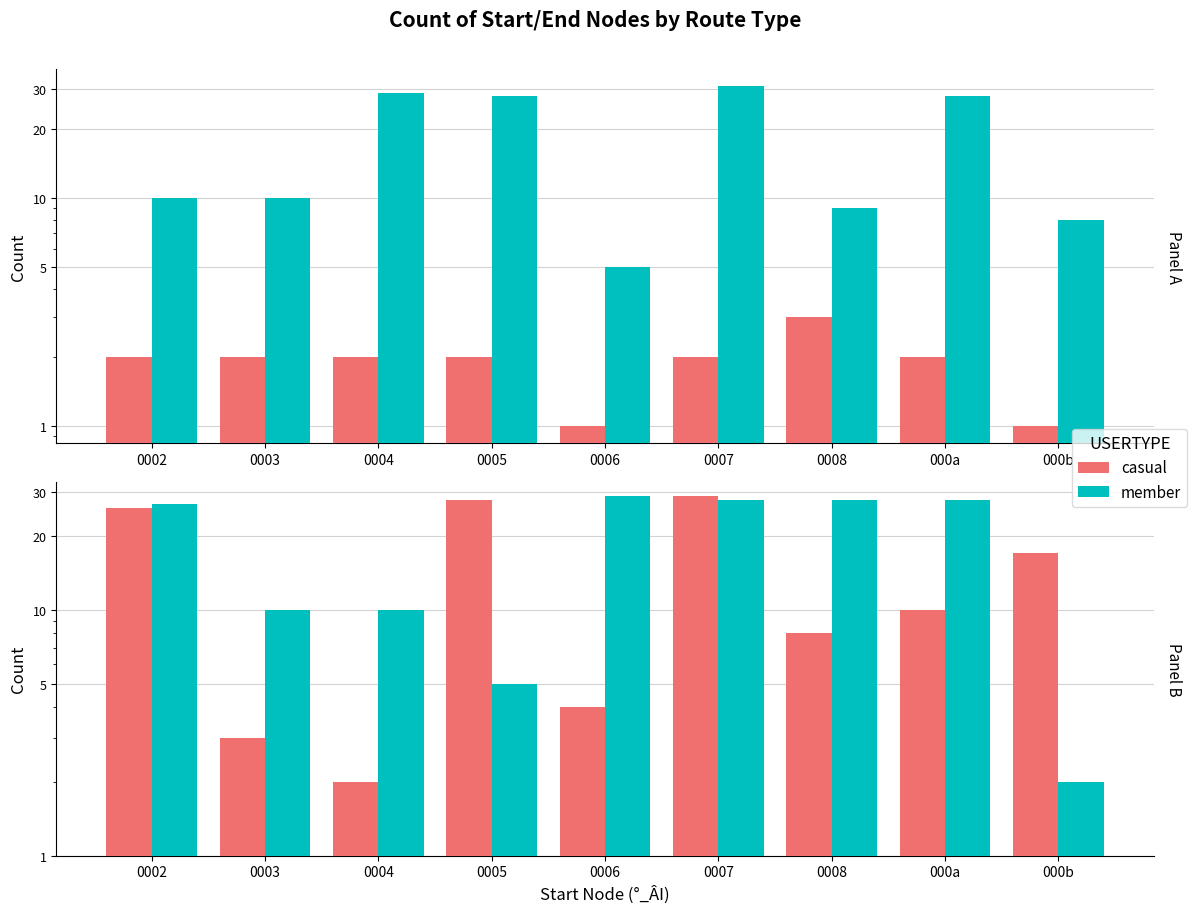

Rank the series by their average value, from highest to lowest.

member, casual